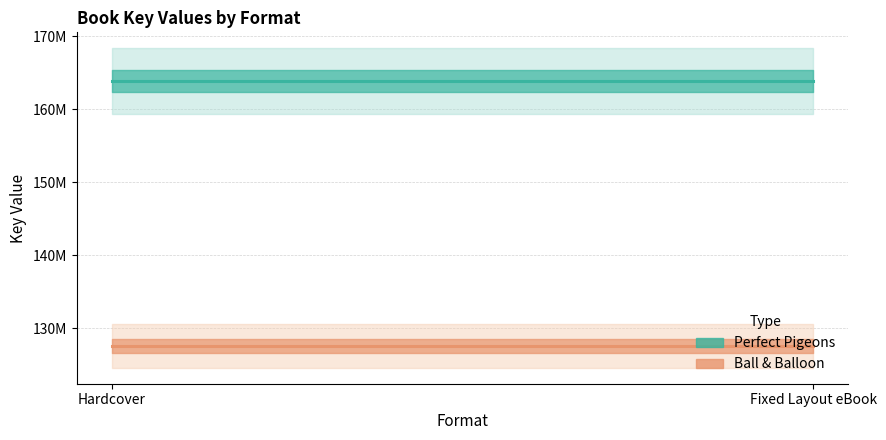

Which label corresponds to the largest value in the chart?

Hardcover